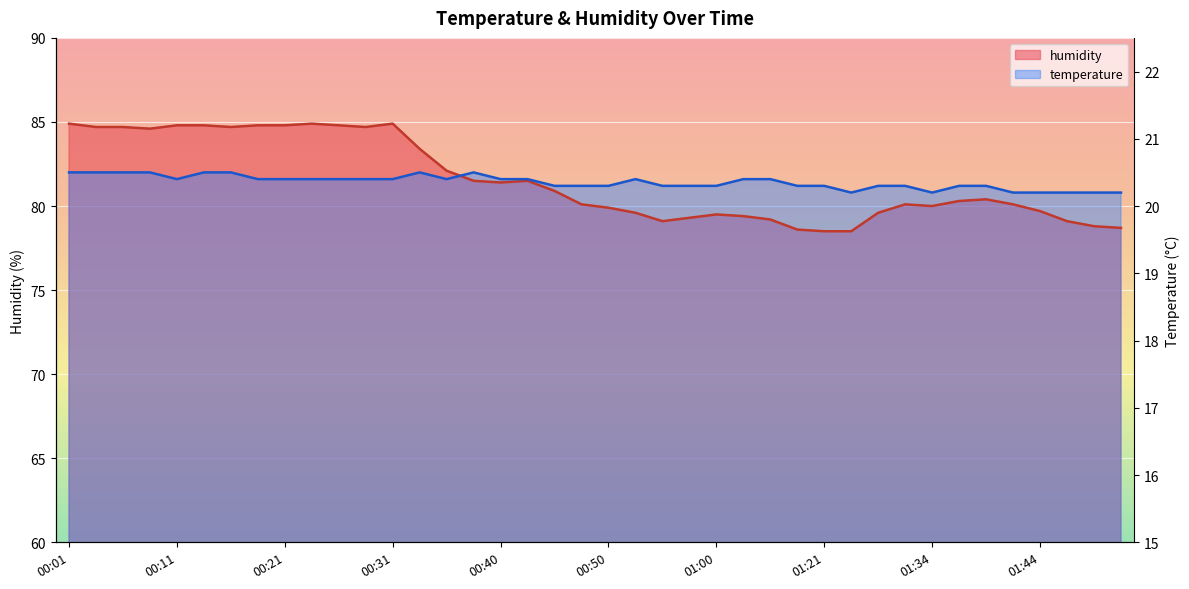

What is the smallest value displayed?

78.5